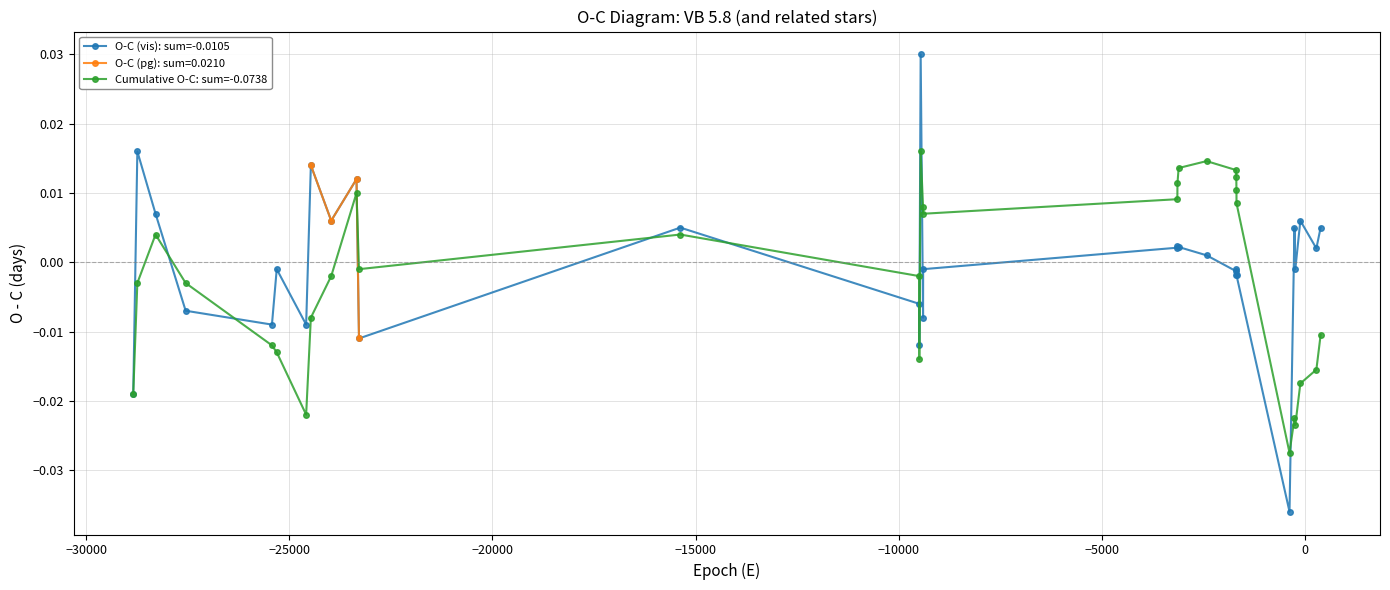

Where is O-C (vis): sum=-0.0105 nearest to the value 0?

−10000